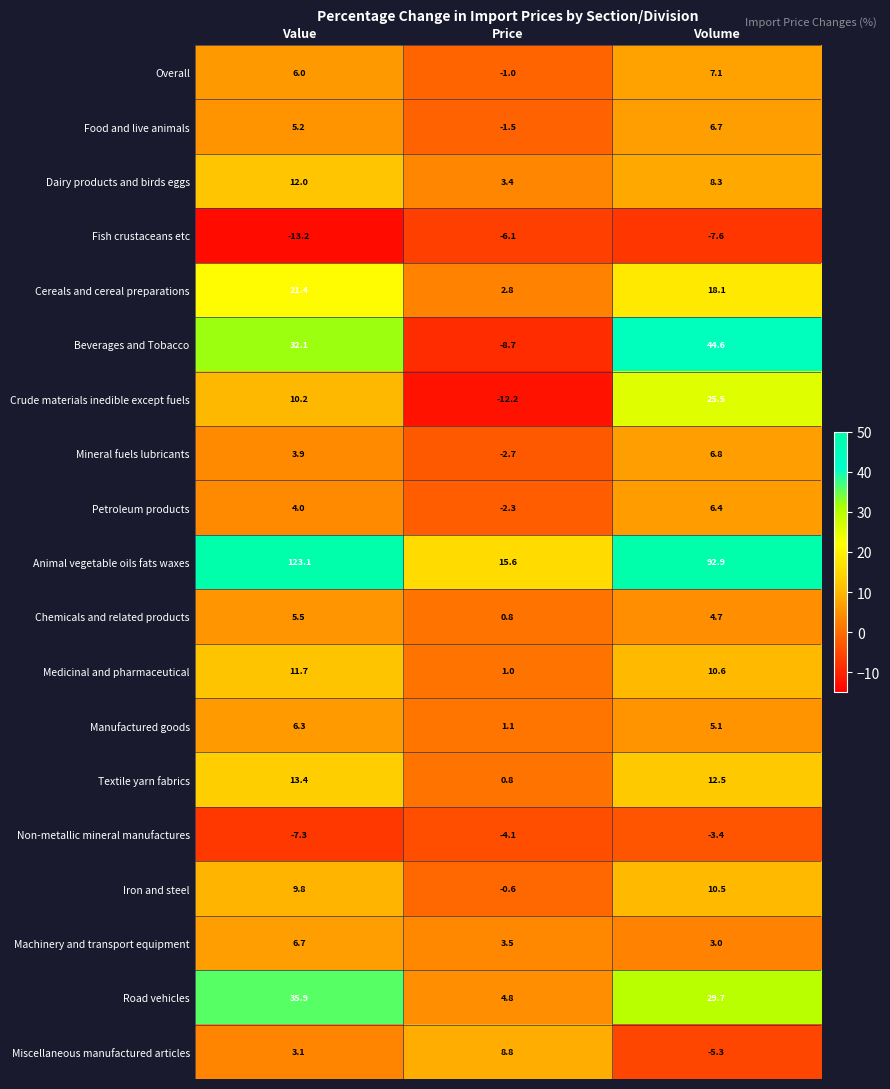

Where does the Crude materials inedible except fuels series first go above 10?

Value